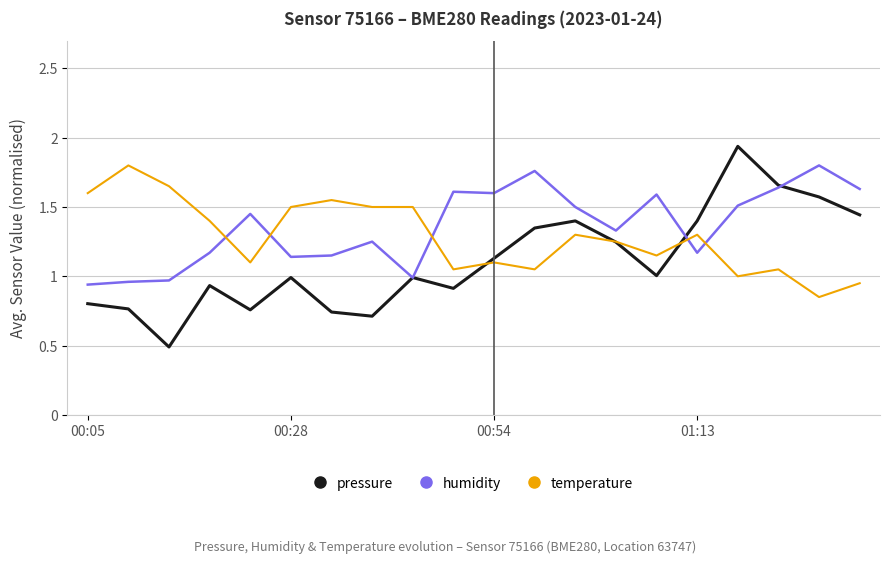

How many intersections are there between humidity and temperature?

5